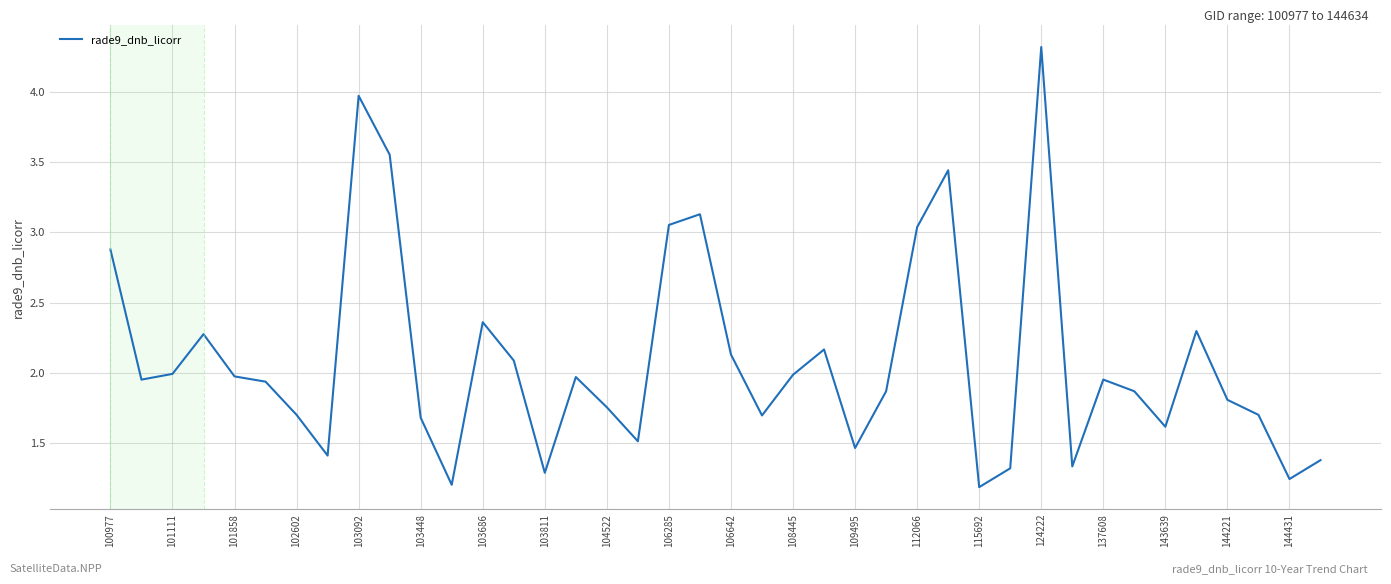

Does the chart have visible grid lines?

Yes